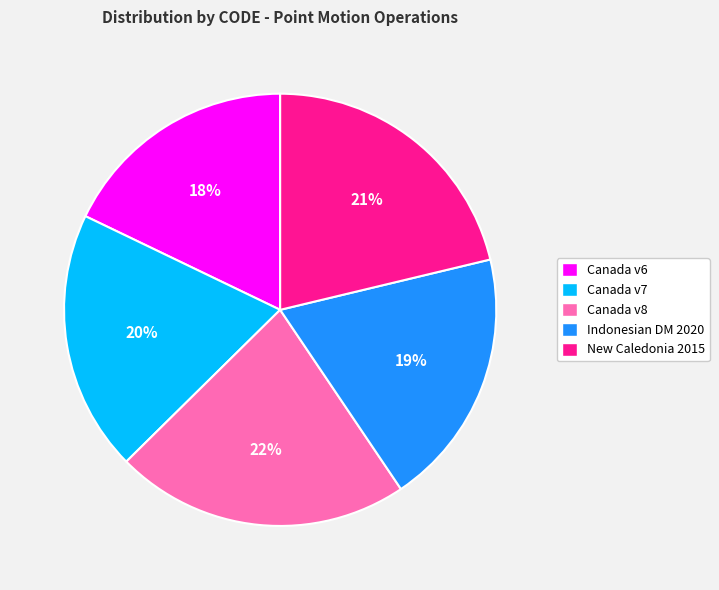

To the nearest percent, what percentage of the pie is Canada v8?

22%